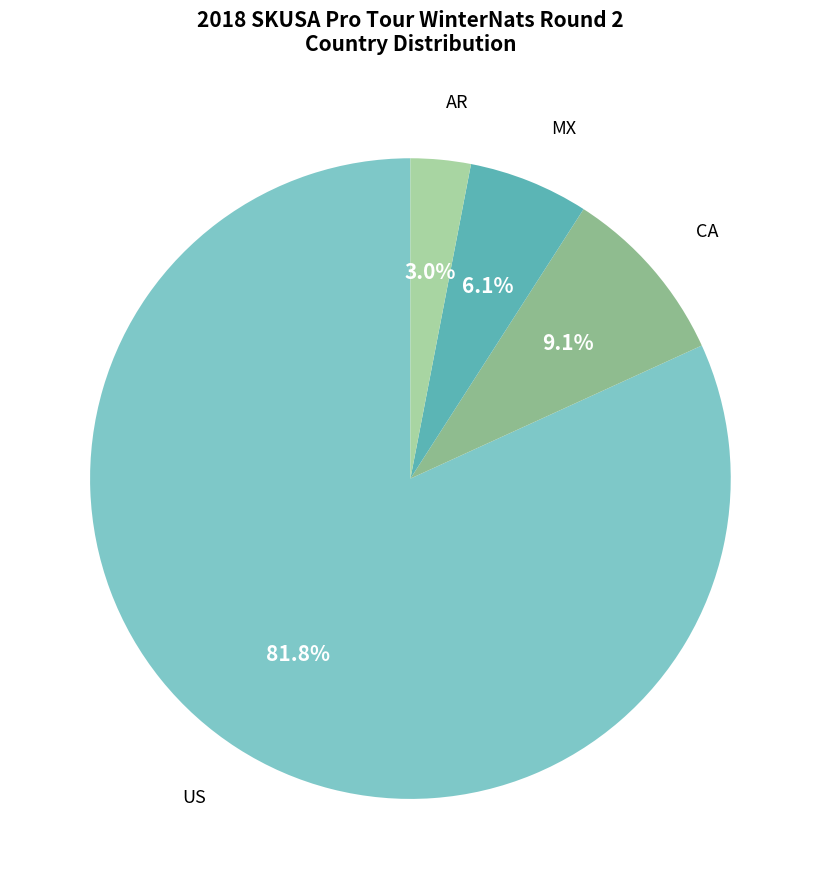

How many segments does this pie chart have?

4